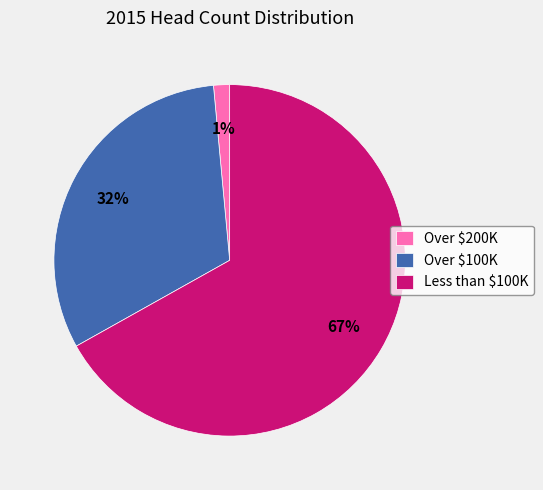

What is the smallest slice in the pie chart?

Over $200K